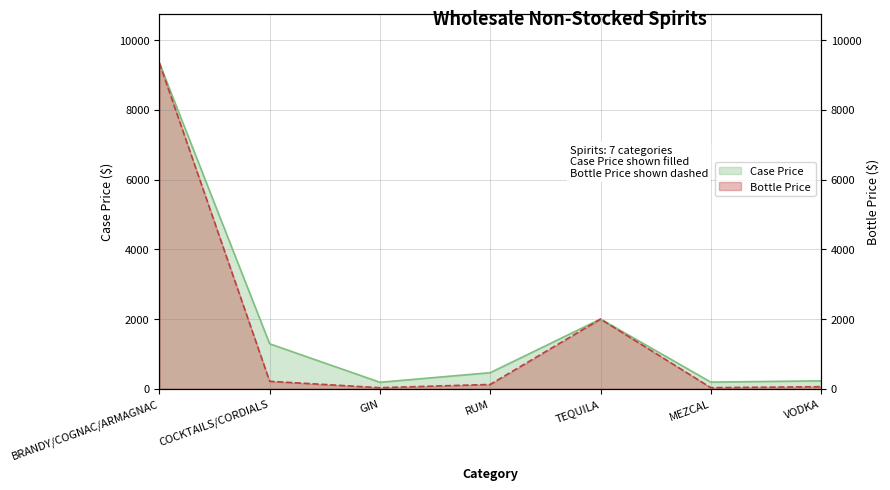

Is it true that Case Price equals 300.8 at GIN?

False